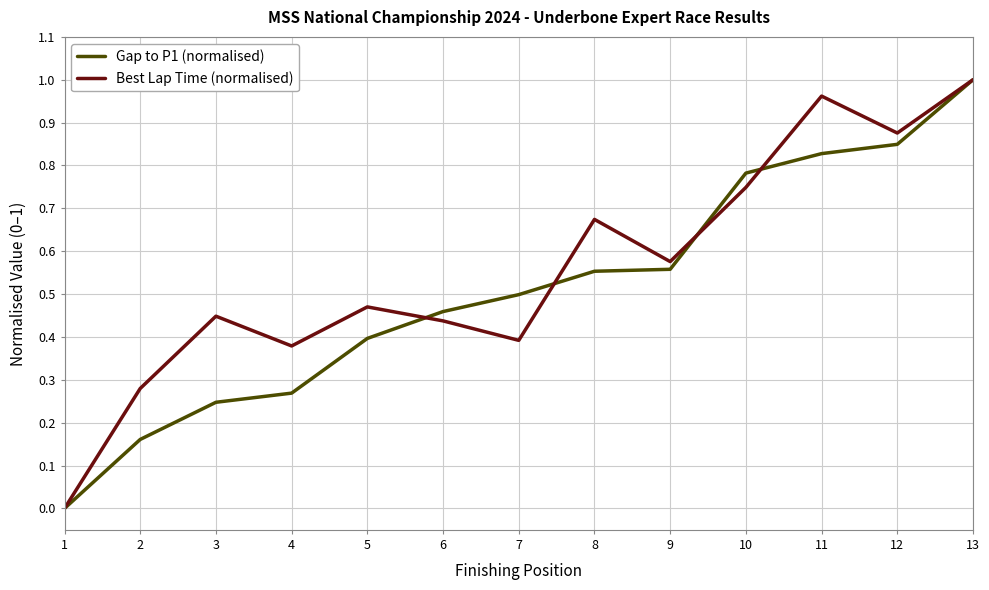

Count the number of data series in this chart.

2